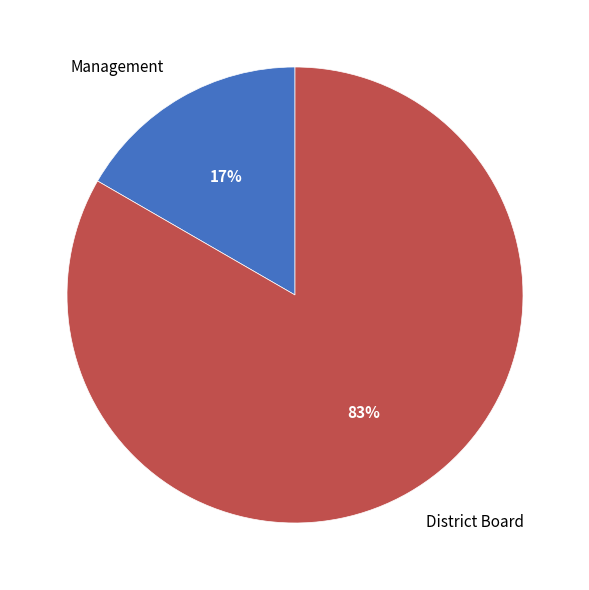

Is the sum of District Board and Management greater than half?

Yes